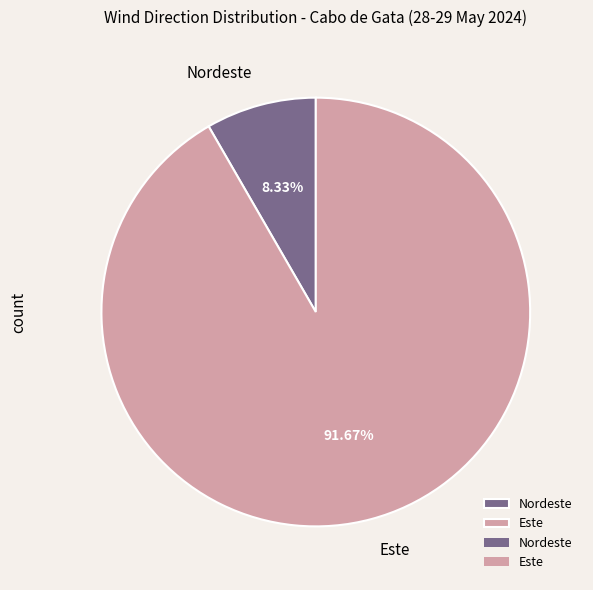

To the nearest percent, what is the difference between the largest and smallest slice percentages?

83%